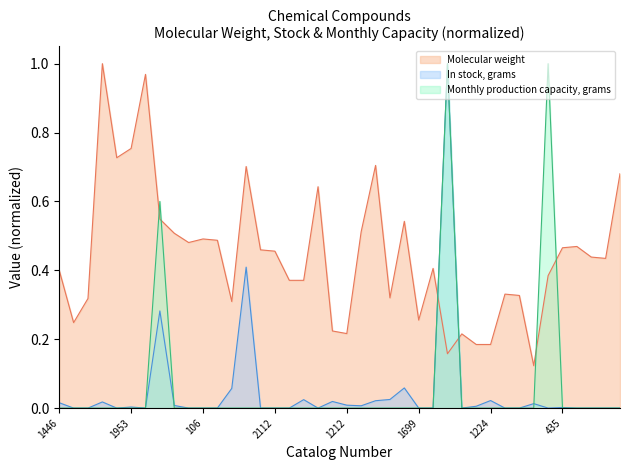

The Monthly production capacity, grams series shows -0.5 at 1224. True or false?

False